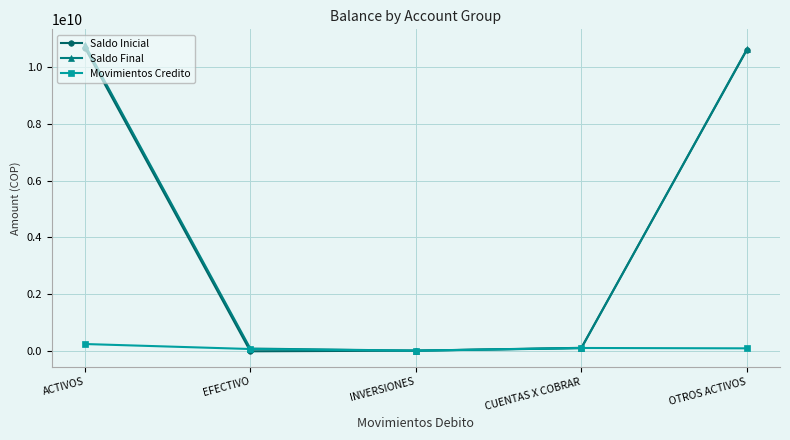

What is the label of the 5th point from the left?

OTROS ACTIVOS